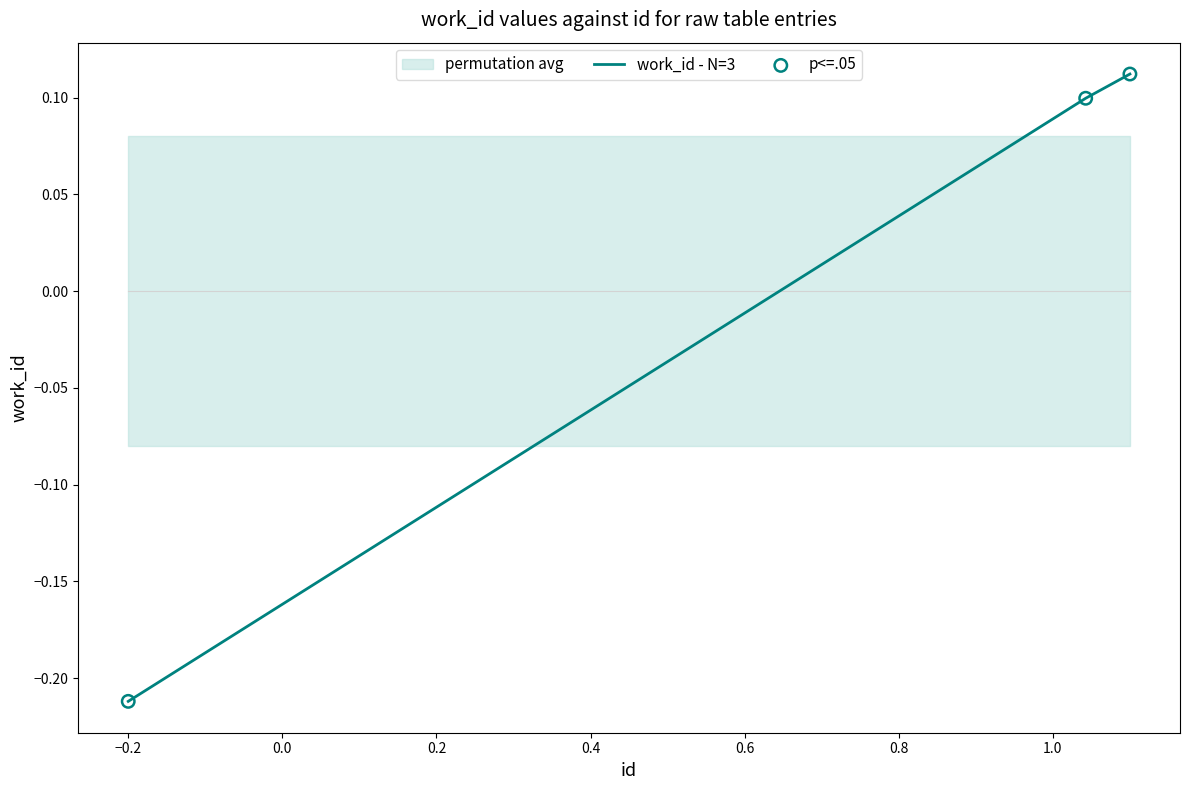

Which series reaches the minimum Y coordinate?

work_id - N=3